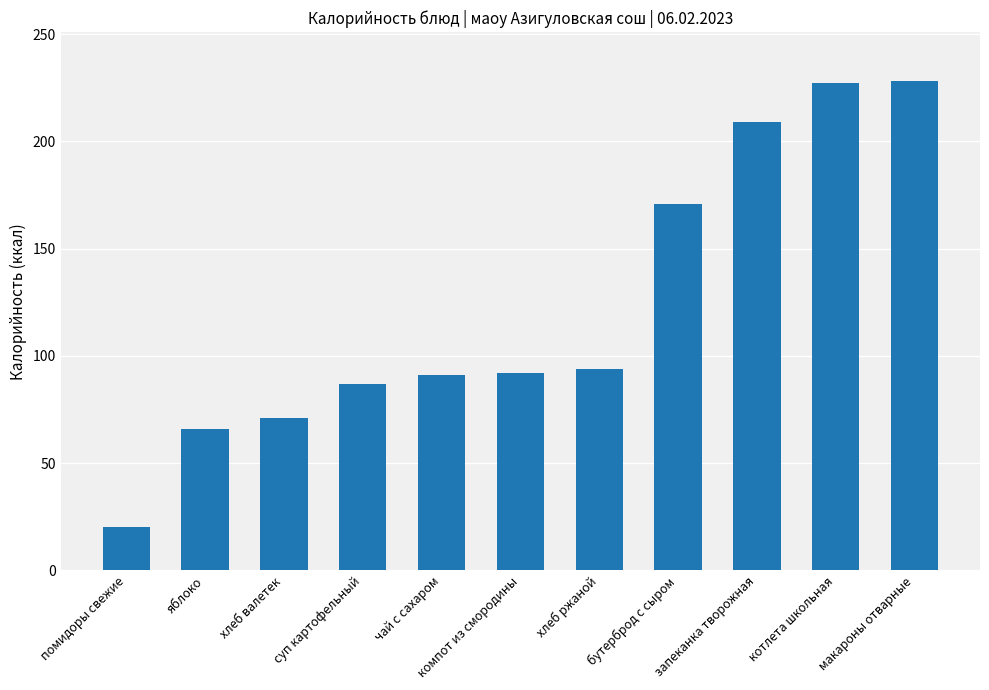

Does the chart contain any negative values?

No